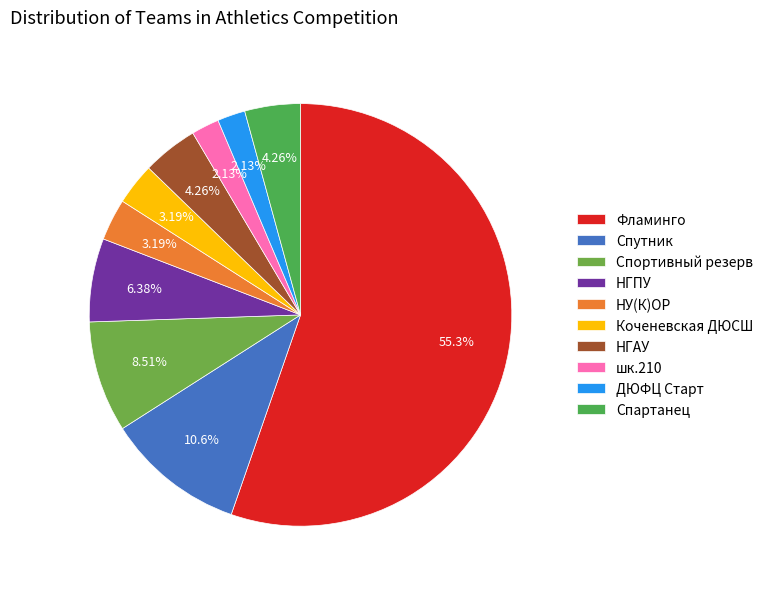

Count the number of slices in the pie.

10